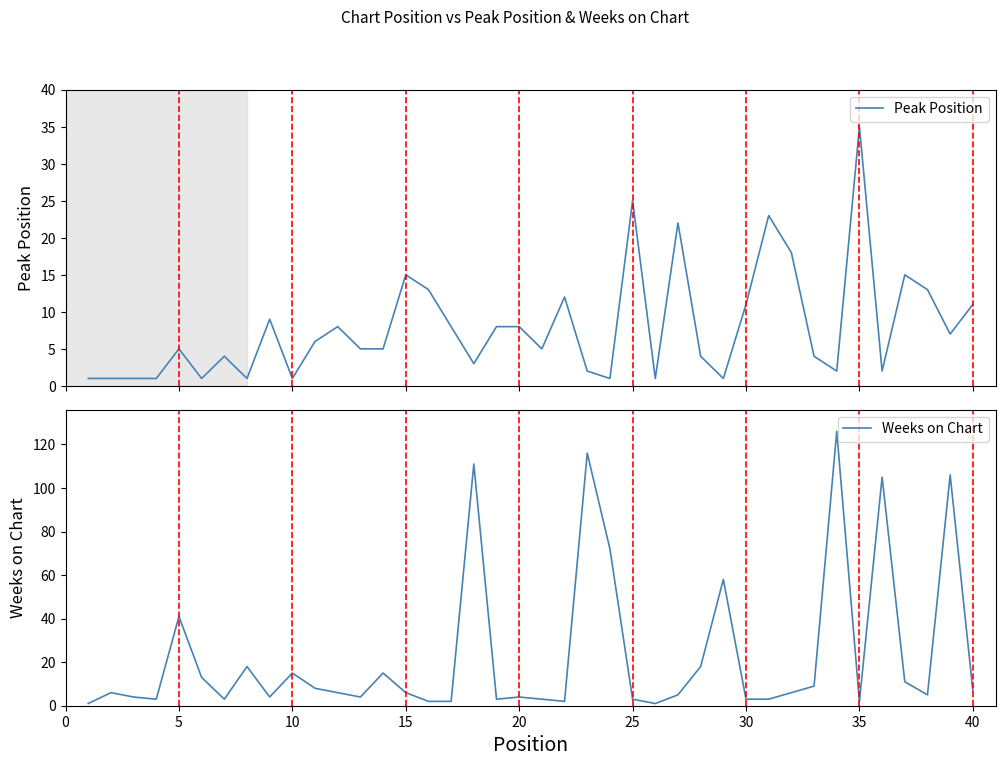

What is the maximum value for Peak Position?

35